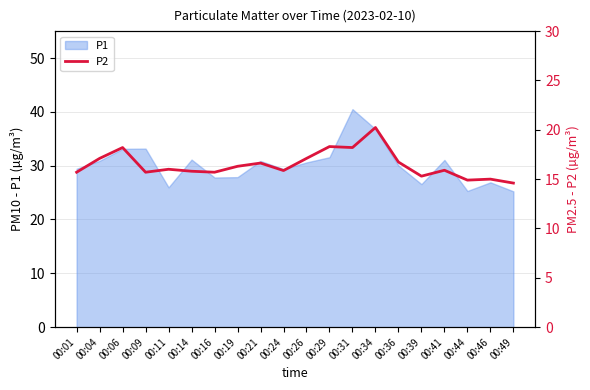

Where does the data first go above 16?

00:04